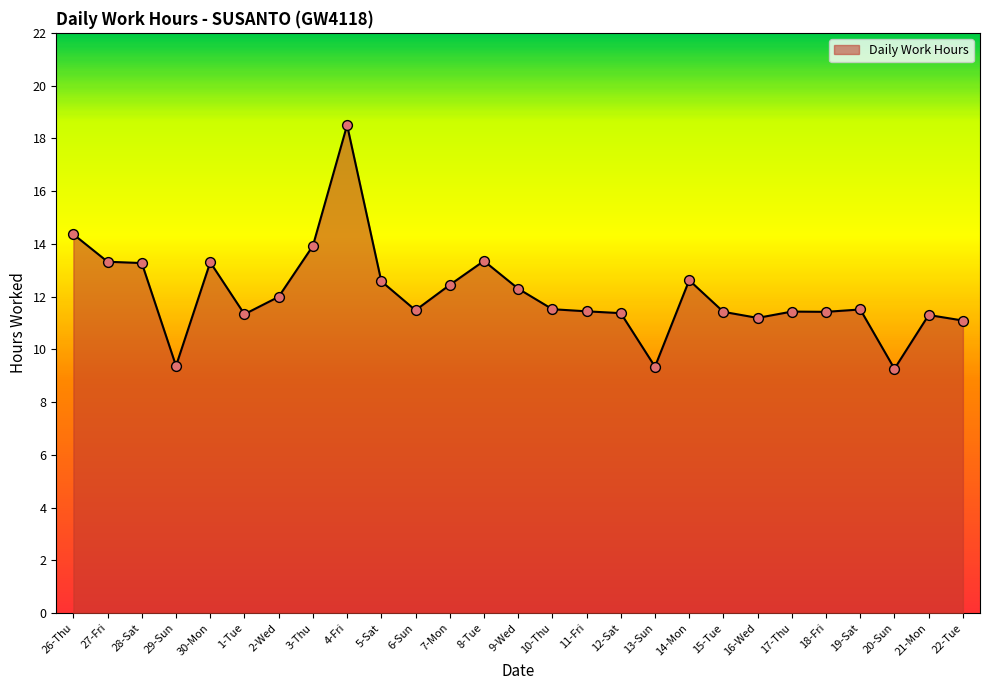

Between 18-Fri and 27-Fri, which is larger?

27-Fri